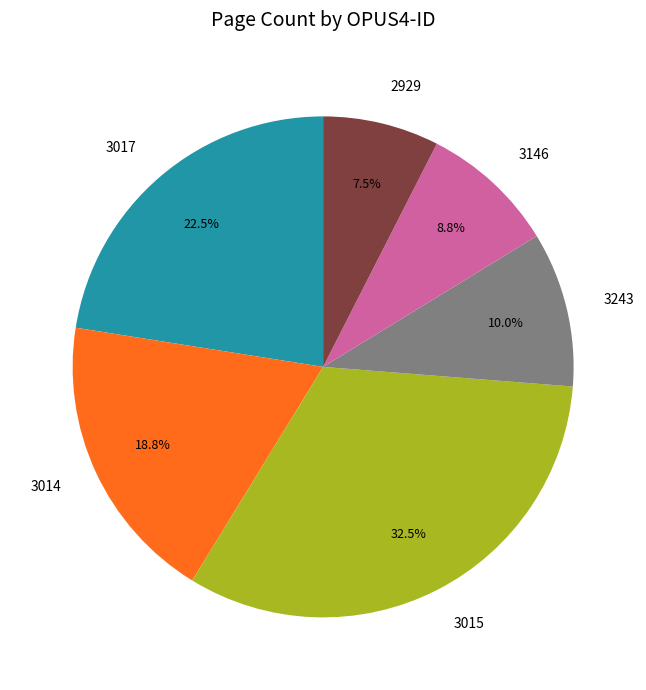

Which slice is the smallest?

2929